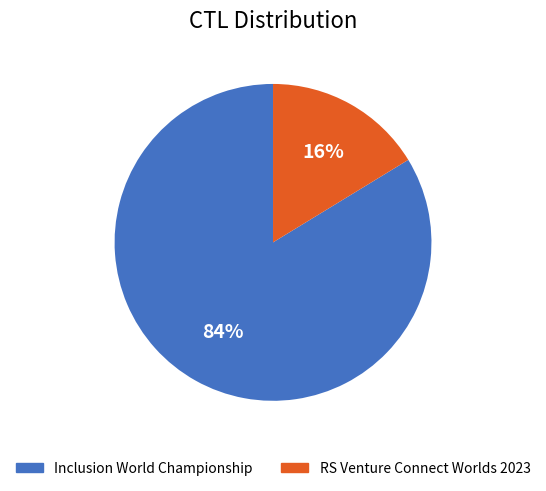

Between Inclusion World Championship and RS Venture Connect Worlds 2023, which is larger?

Inclusion World Championship